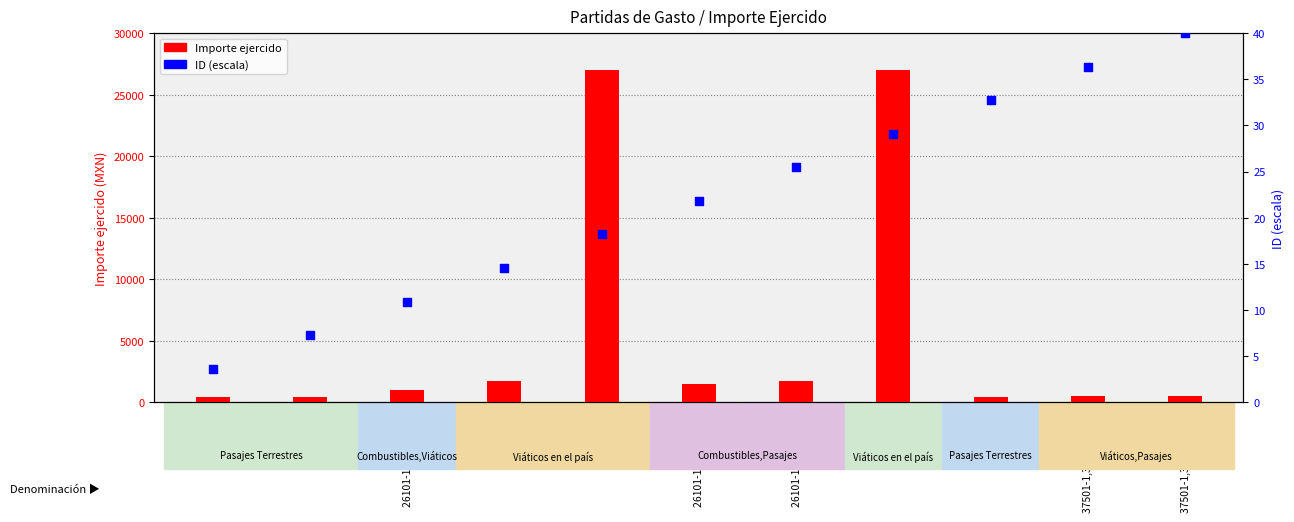

Which series reaches the minimum Y coordinate?

ID (escala)